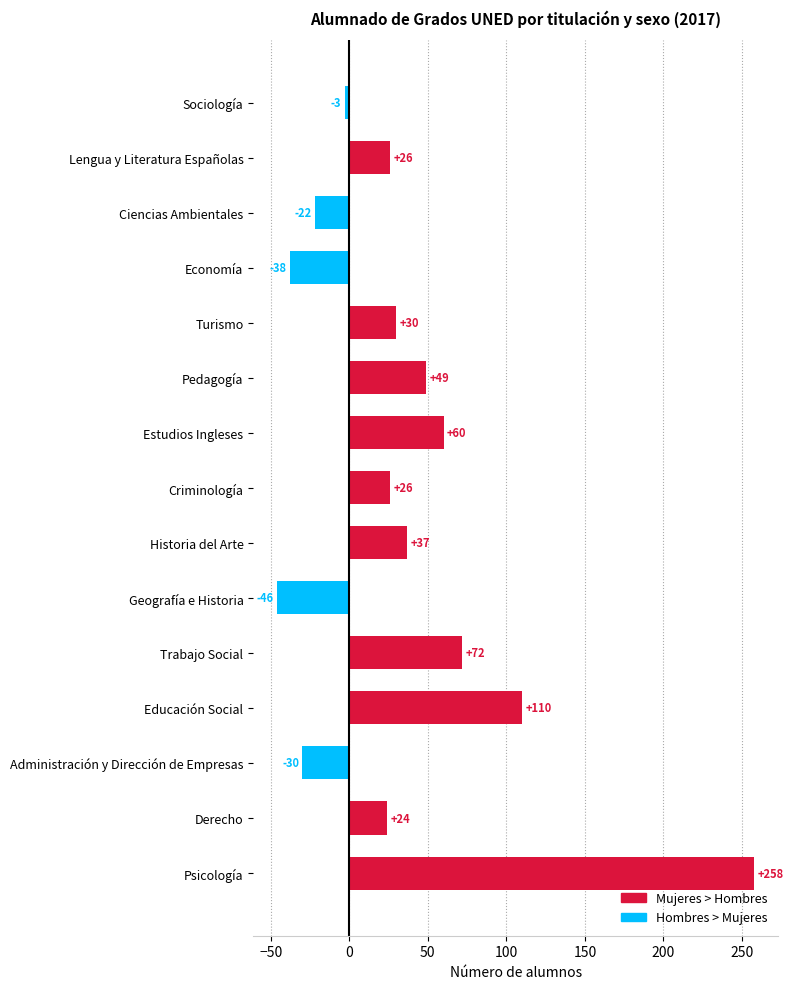

The chart shows a value of 24 at Derecho. True or false?

True